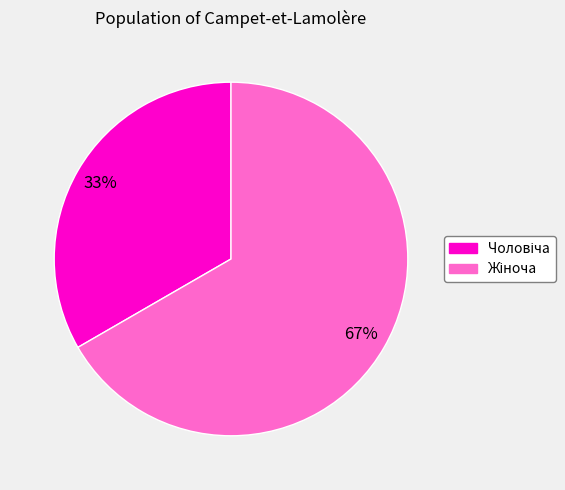

To the nearest percent, what is the average slice percentage?

50%